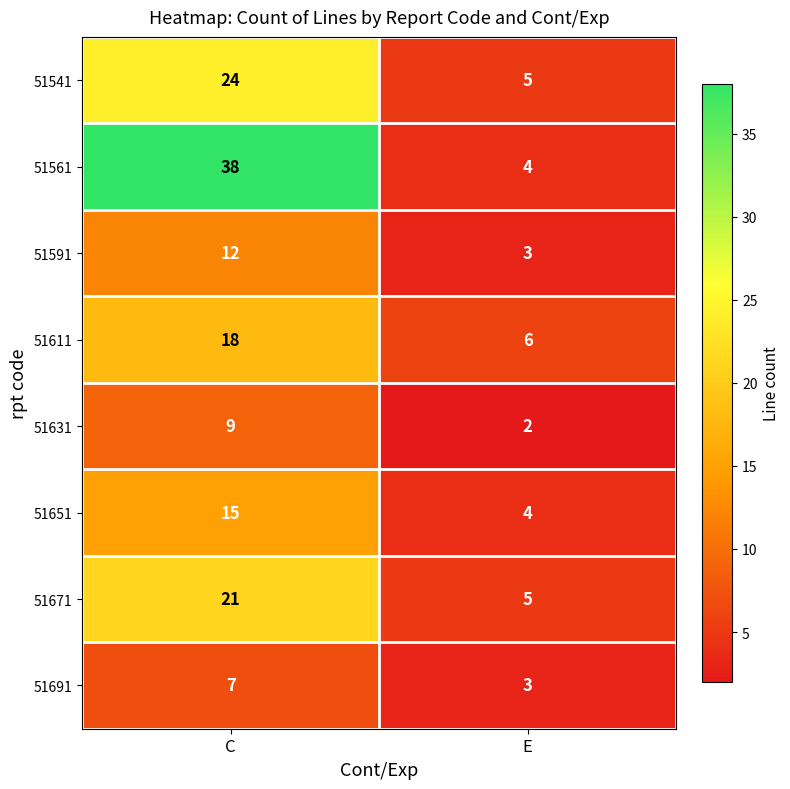

What is the total value across all series at C?

144